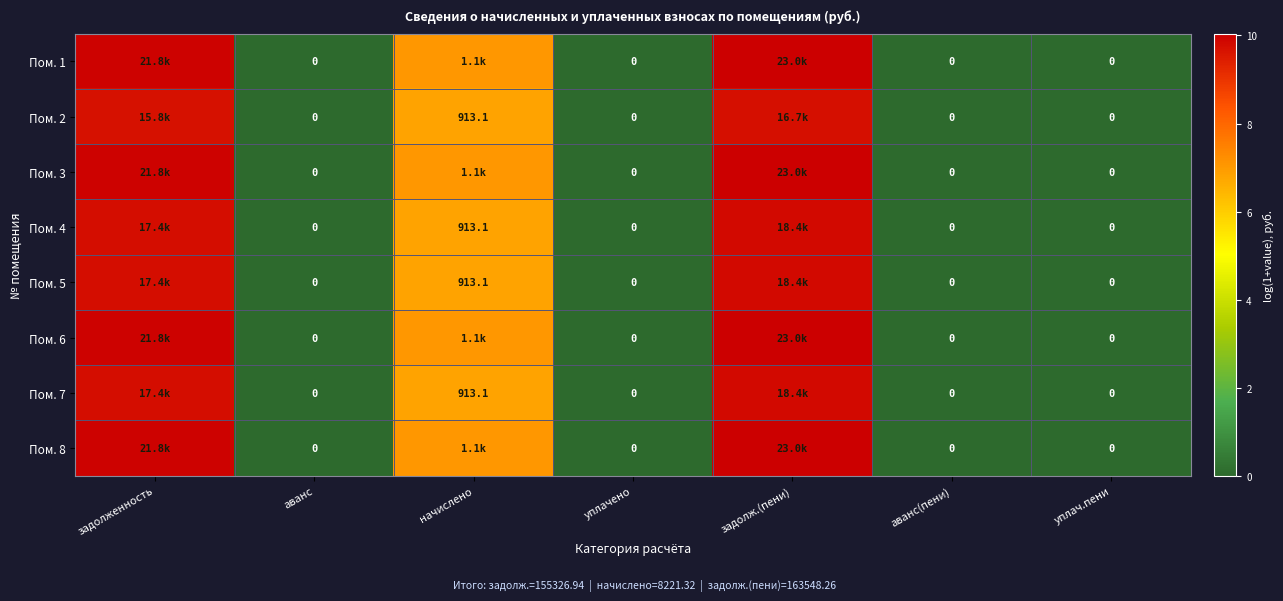

Which series has the largest total across all categories?

Пом. 1